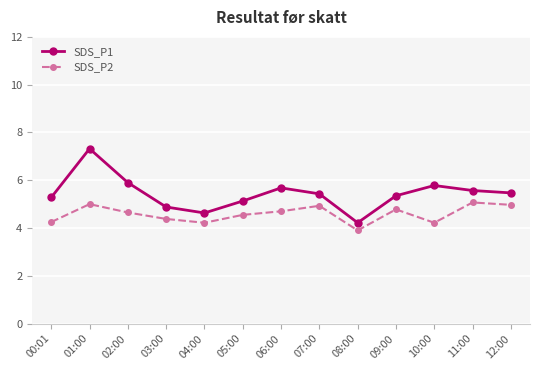

True or false: SDS_P2 and SDS_P1 cross at least once.

False